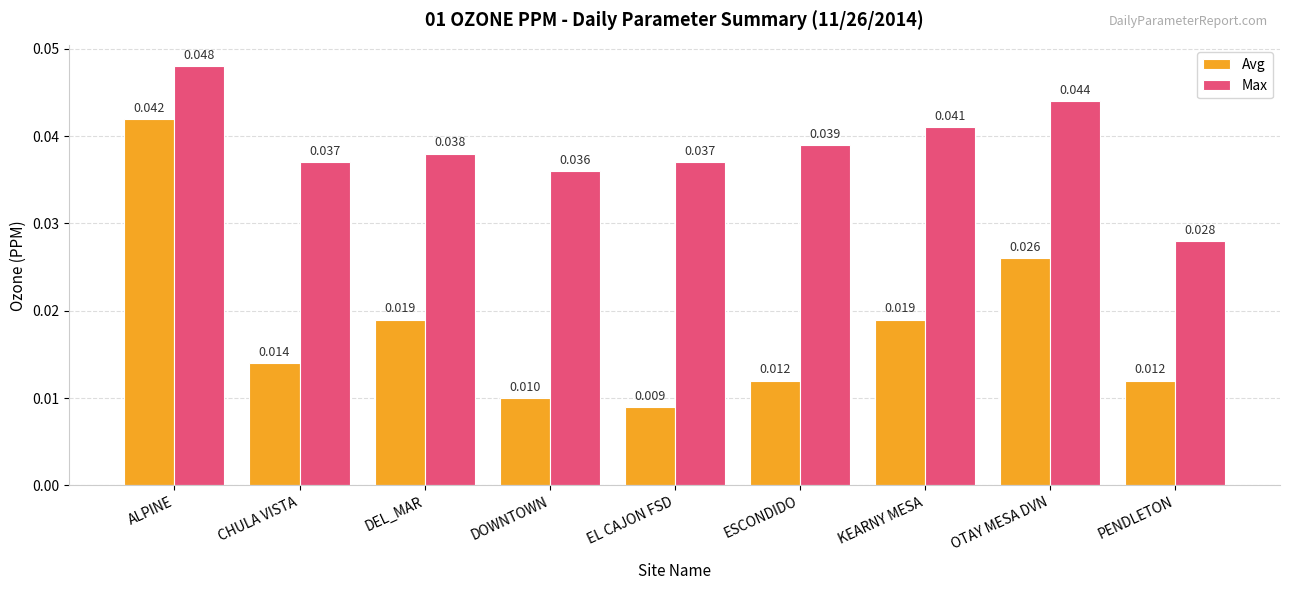

How many Avg values are between 0 and 1?

9